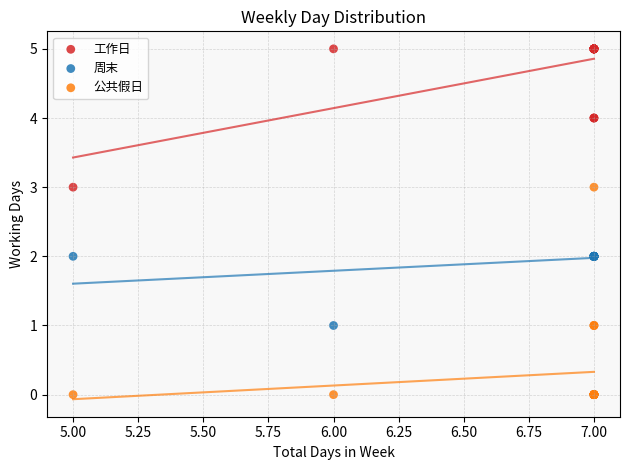

Which series has the largest Y range (max minus min)?

公共假日